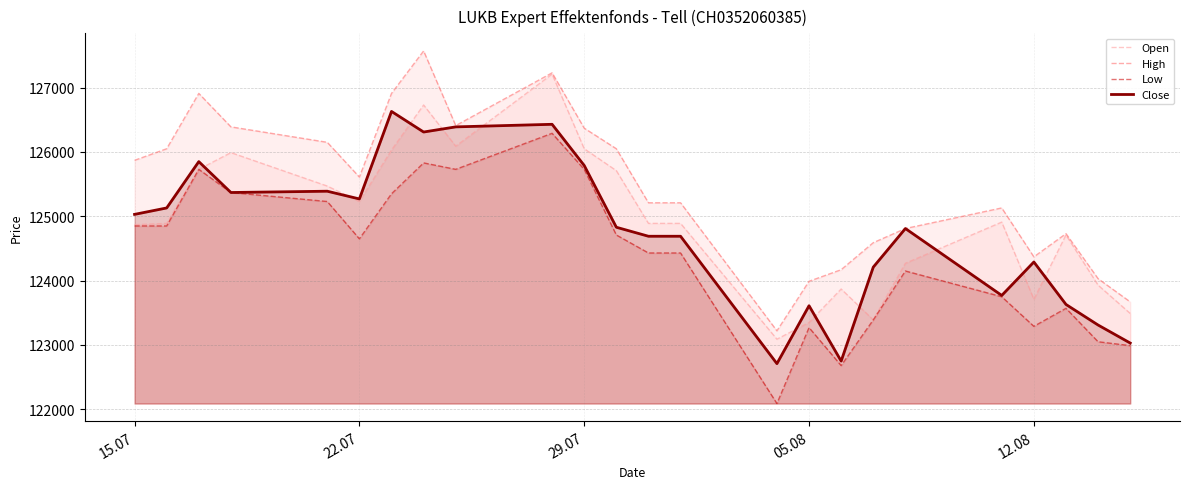

Which series has the largest total across all categories?

High